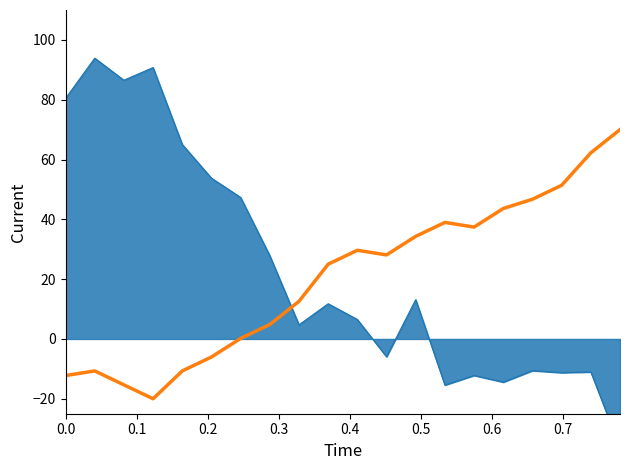

What position from the left is 0.0?

1